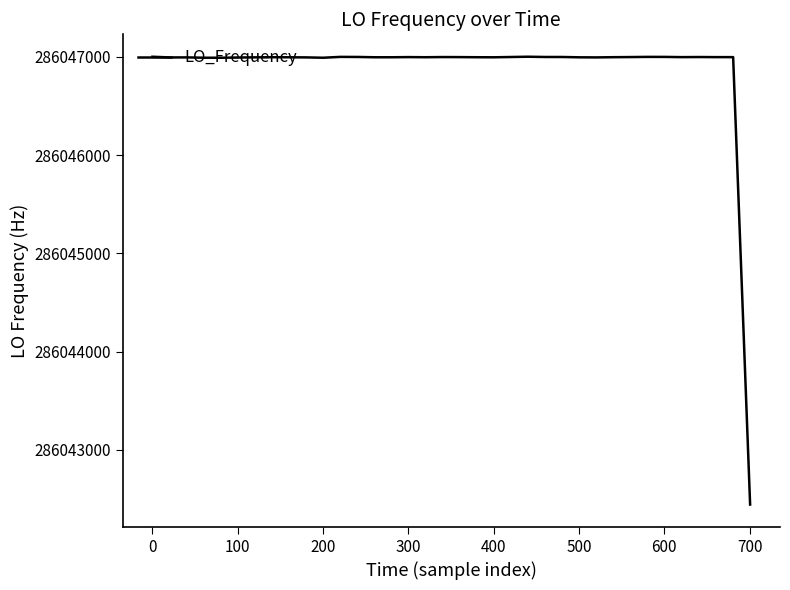

What is the minimum value shown in the chart?

286042442.5